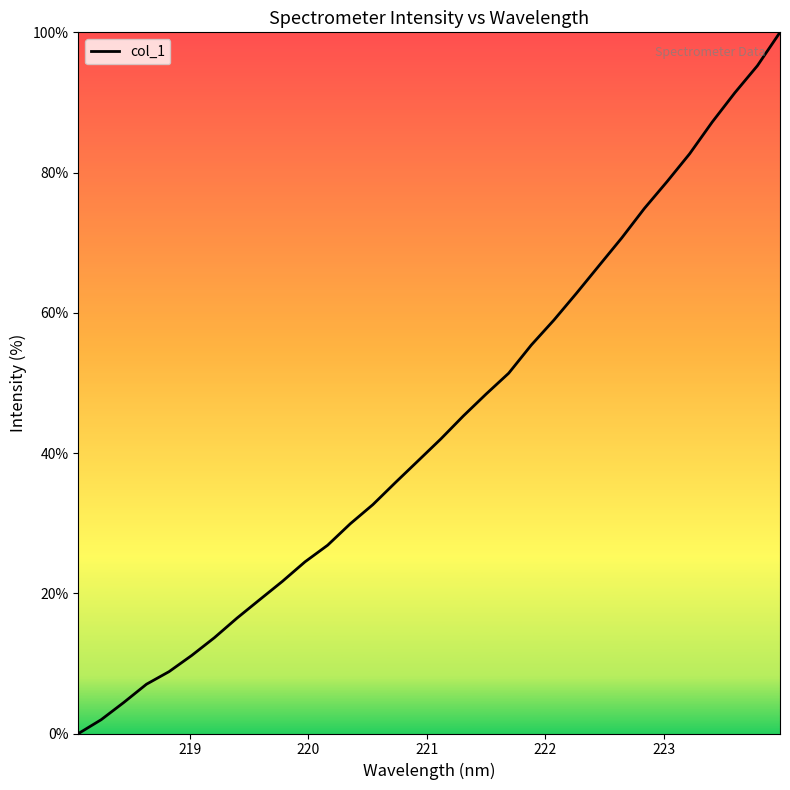

What is the difference between the maximum and minimum values?

100.0